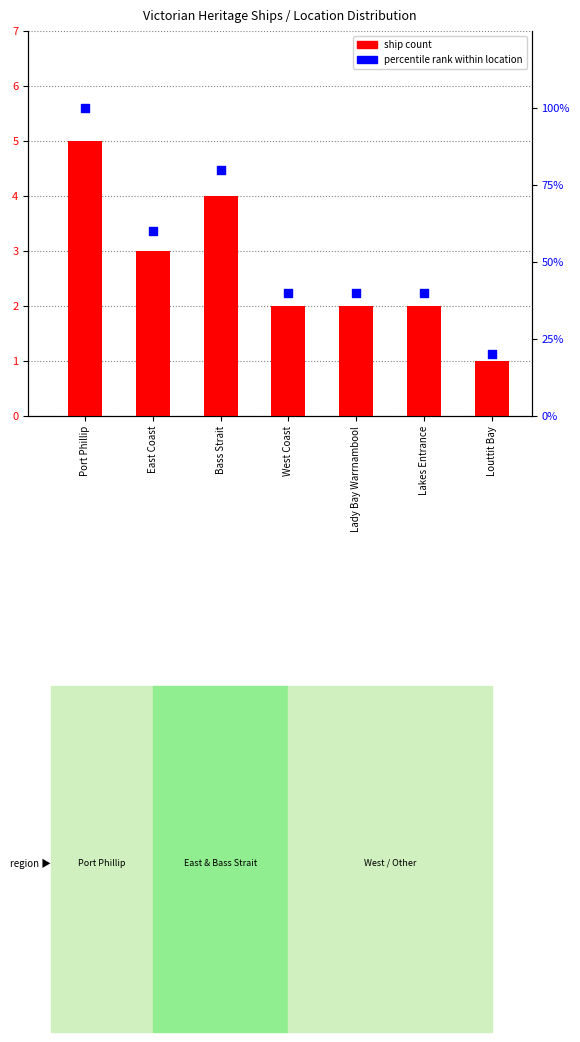

Which series has the largest total across all categories?

percentile rank within location